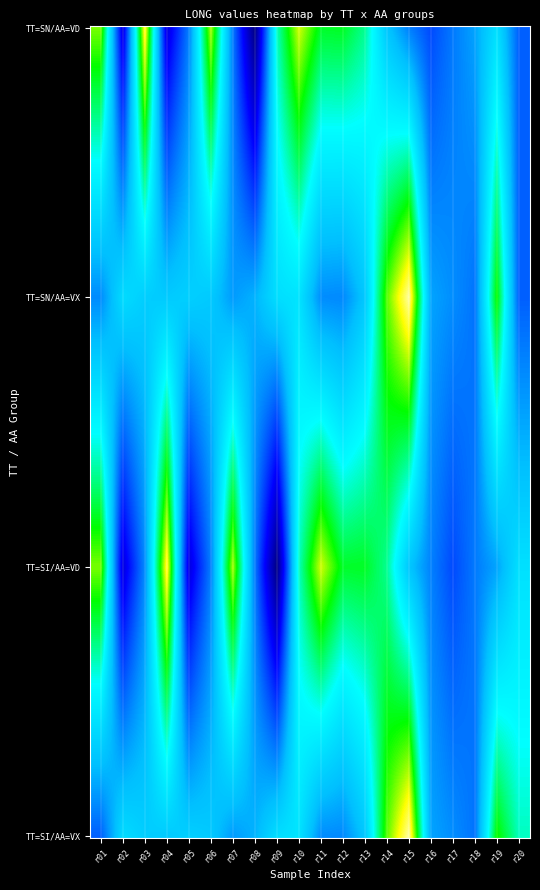

List the series in order of their peak value, lowest first.

SI_VD, SN_VD, SN_VX, SI_VX